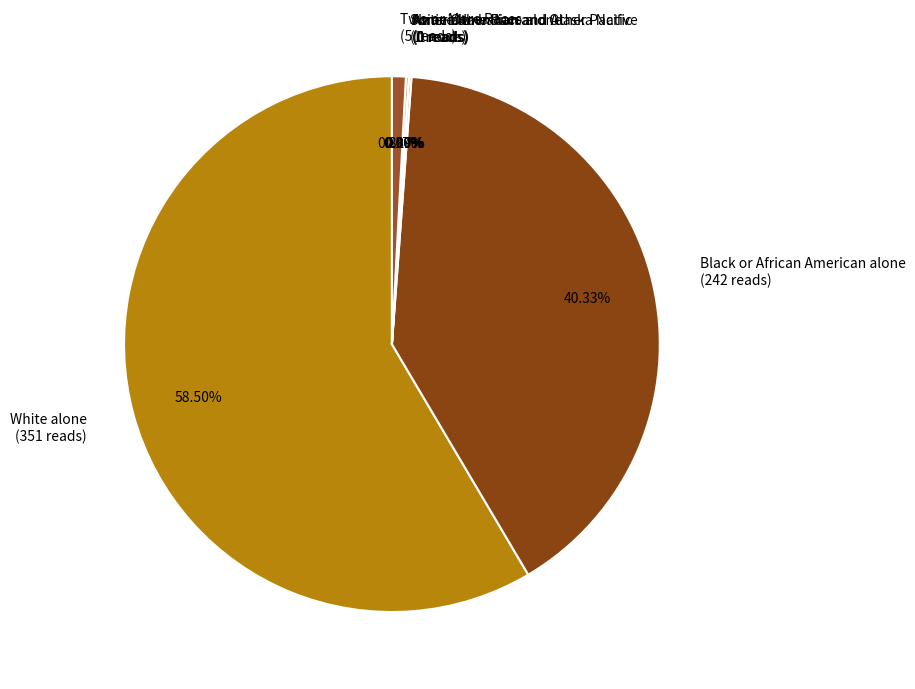

Do Black or African American alone and American Indian and Alaska Native together represent more than half of the pie?

No